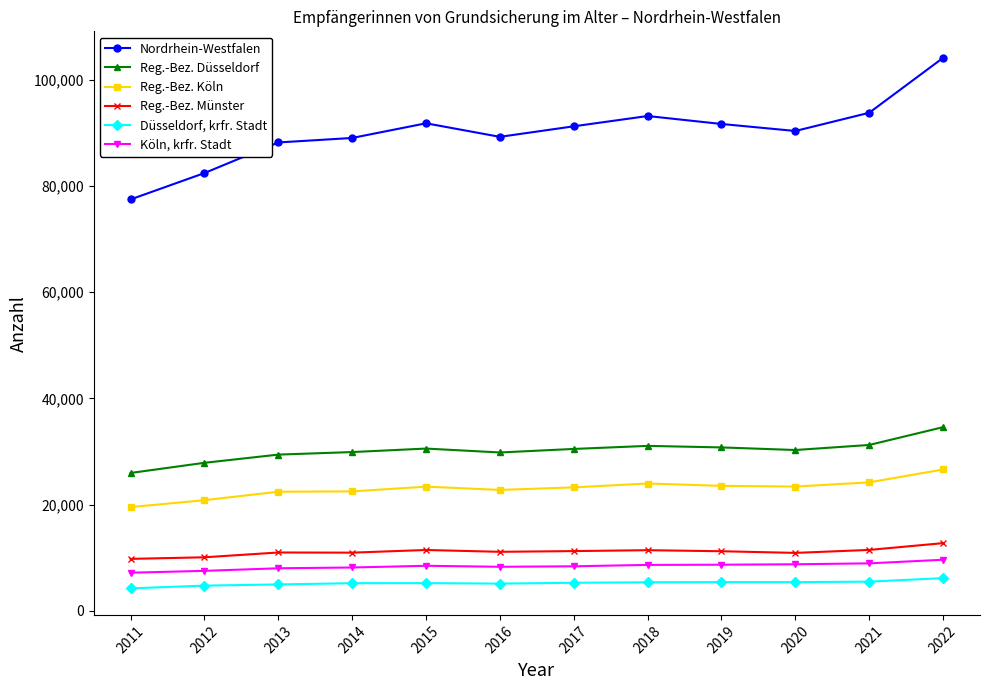

Rank the series by their maximum value, from highest to lowest.

Nordrhein-Westfalen, Reg.-Bez. Düsseldorf, Reg.-Bez. Köln, Reg.-Bez. Münster, Köln, krfr. Stadt, Düsseldorf, krfr. Stadt